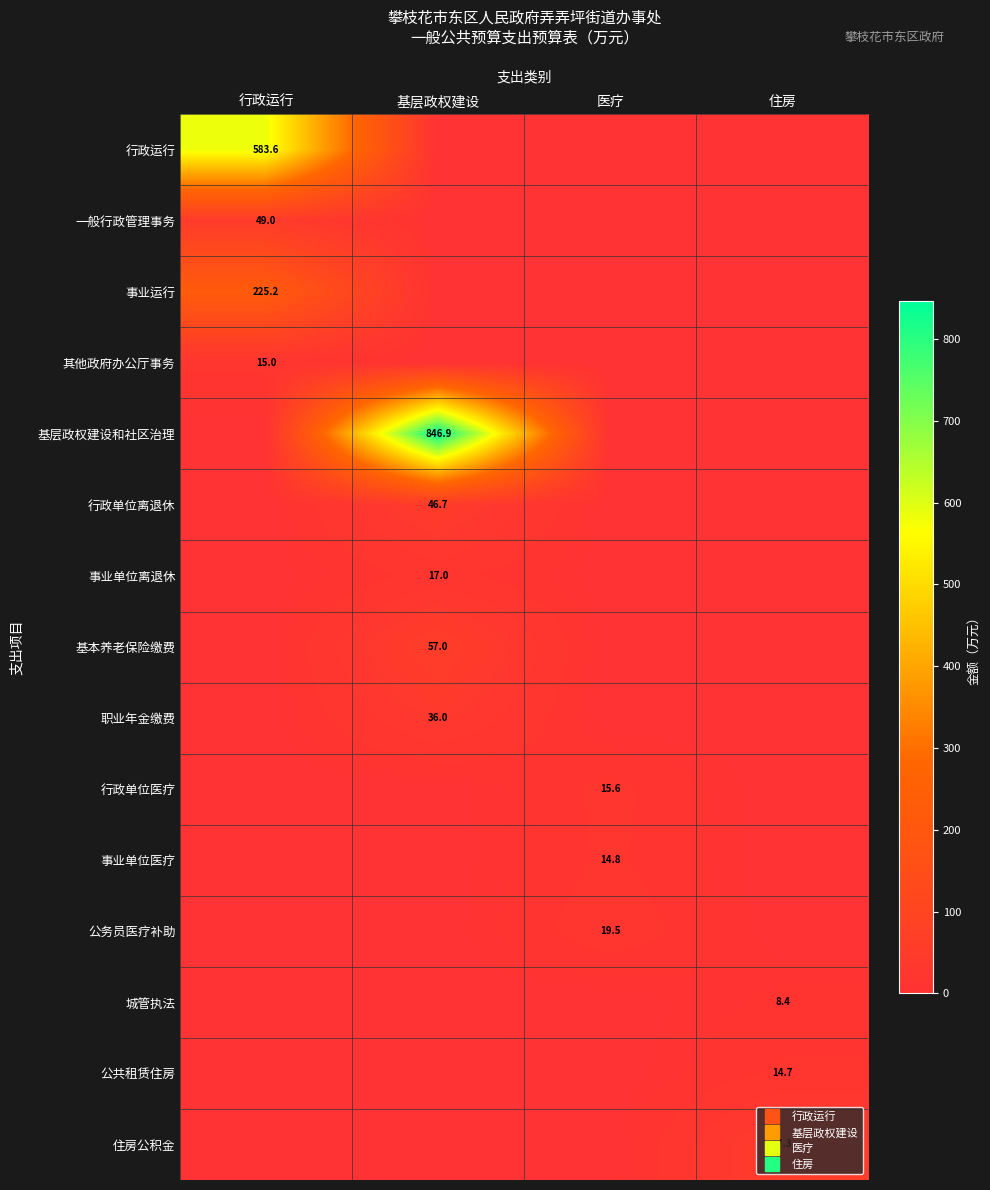

How many data points does each series have?

4